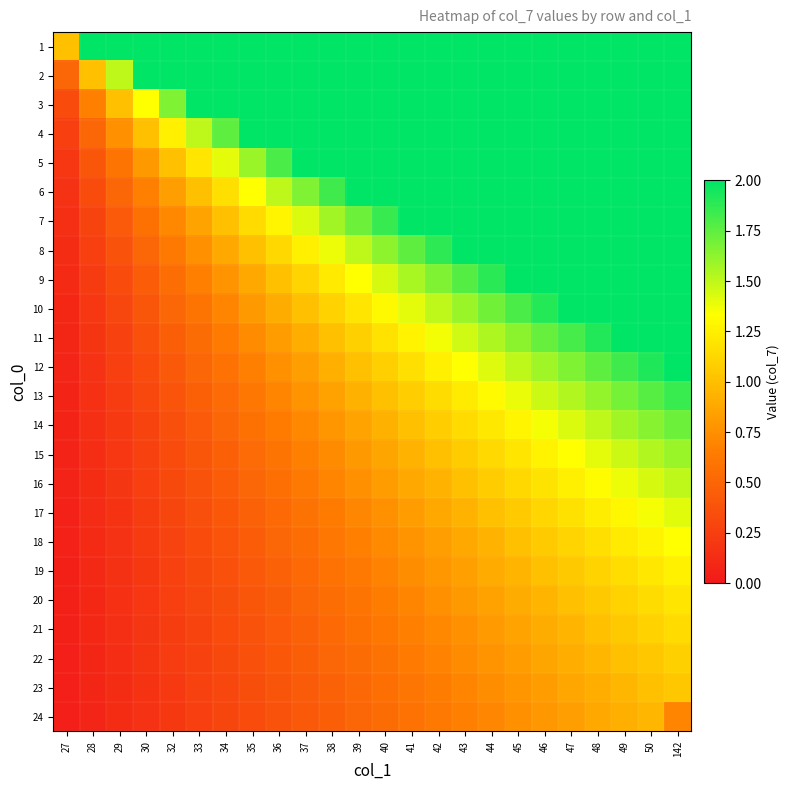

Reading left to right, transcribe all the data shown in this chart.

1: 27=1.0	28=2.0	29=3.0	30=4.0	32=5.0	33=6.0	34=7.0	35=8.0	36=9.0	37=10.0	38=11.0	39=12.0	40=13.0	41=14.0	42=15.0	43=16.0	44=17.0	45=18.0	46=19.0	47=20.0	48=21.0	49=22.0	50=23.0	142=24.0
2: 27=0.5	28=1.0	29=1.5	30=2.0	32=2.5	33=3.0	34=3.5	35=4.0	36=4.5	37=5.0	38=5.5	39=6.0	40=6.5	41=7.0	42=7.5	43=8.0	44=8.5	45=9.0	46=9.5	47=10.0	48=10.5	49=11.0	50=11.5	142=12.0
3: 27=0.3	28=0.7	29=1.0	30=1.3	32=1.7	33=2.0	34=2.3	35=2.7	36=3.0	37=3.3	38=3.7	39=4.0	40=4.3	41=4.7	42=5.0	43=5.3	44=5.7	45=6.0	46=6.3	47=6.7	48=7.0	49=7.3	50=7.7	142=8.0
4: 27=0.2	28=0.5	29=0.8	30=1.0	32=1.3	33=1.5	34=1.8	35=2.0	36=2.2	37=2.5	38=2.8	39=3.0	40=3.2	41=3.5	42=3.8	43=4.0	44=4.3	45=4.5	46=4.8	47=5.0	48=5.2	49=5.5	50=5.8	142=6.0
5: 27=0.2	28=0.4	29=0.6	30=0.8	32=1.0	33=1.2	34=1.4	35=1.6	36=1.8	37=2.0	38=2.2	39=2.4	40=2.6	41=2.8	42=3.0	43=3.2	44=3.4	45=3.6	46=3.8	47=4.0	48=4.2	49=4.4	50=4.6	142=4.8
6: 27=0.2	28=0.3	29=0.5	30=0.7	32=0.8	33=1.0	34=1.2	35=1.3	36=1.5	37=1.7	38=1.8	39=2.0	40=2.2	41=2.3	42=2.5	43=2.7	44=2.8	45=3.0	46=3.2	47=3.3	48=3.5	49=3.7	50=3.8	142=4.0
7: 27=0.1	28=0.3	29=0.4	30=0.6	32=0.7	33=0.9	34=1.0	35=1.1	36=1.3	37=1.4	38=1.6	39=1.7	40=1.9	41=2.0	42=2.1	43=2.3	44=2.4	45=2.6	46=2.7	47=2.9	48=3.0	49=3.1	50=3.3	142=3.4
8: 27=0.1	28=0.2	29=0.4	30=0.5	32=0.6	33=0.8	34=0.9	35=1.0	36=1.1	37=1.3	38=1.4	39=1.5	40=1.6	41=1.8	42=1.9	43=2.0	44=2.1	45=2.2	46=2.4	47=2.5	48=2.6	49=2.8	50=2.9	142=3.0
9: 27=0.1	28=0.2	29=0.3	30=0.4	32=0.6	33=0.7	34=0.8	35=0.9	36=1.0	37=1.1	38=1.2	39=1.3	40=1.4	41=1.6	42=1.7	43=1.8	44=1.9	45=2.0	46=2.1	47=2.2	48=2.3	49=2.4	50=2.6	142=2.7
10: 27=0.1	28=0.2	29=0.3	30=0.4	32=0.5	33=0.6	34=0.7	35=0.8	36=0.9	37=1.0	38=1.1	39=1.2	40=1.3	41=1.4	42=1.5	43=1.6	44=1.7	45=1.8	46=1.9	47=2.0	48=2.1	49=2.2	50=2.3	142=2.4
11: 27=0.1	28=0.2	29=0.3	30=0.4	32=0.5	33=0.5	34=0.6	35=0.7	36=0.8	37=0.9	38=1.0	39=1.1	40=1.2	41=1.3	42=1.4	43=1.5	44=1.5	45=1.6	46=1.7	47=1.8	48=1.9	49=2.0	50=2.1	142=2.2
12: 27=0.1	28=0.2	29=0.2	30=0.3	32=0.4	33=0.5	34=0.6	35=0.7	36=0.8	37=0.8	38=0.9	39=1.0	40=1.1	41=1.2	42=1.2	43=1.3	44=1.4	45=1.5	46=1.6	47=1.7	48=1.8	49=1.8	50=1.9	142=2.0
13: 27=0.1	28=0.2	29=0.2	30=0.3	32=0.4	33=0.5	34=0.5	35=0.6	36=0.7	37=0.8	38=0.8	39=0.9	40=1.0	41=1.1	42=1.2	43=1.2	44=1.3	45=1.4	46=1.5	47=1.5	48=1.6	49=1.7	50=1.8	142=1.8
14: 27=0.1	28=0.1	29=0.2	30=0.3	32=0.4	33=0.4	34=0.5	35=0.6	36=0.6	37=0.7	38=0.8	39=0.9	40=0.9	41=1.0	42=1.1	43=1.1	44=1.2	45=1.3	46=1.4	47=1.4	48=1.5	49=1.6	50=1.6	142=1.7
15: 27=0.1	28=0.1	29=0.2	30=0.3	32=0.3	33=0.4	34=0.5	35=0.5	36=0.6	37=0.7	38=0.7	39=0.8	40=0.9	41=0.9	42=1.0	43=1.1	44=1.1	45=1.2	46=1.3	47=1.3	48=1.4	49=1.5	50=1.5	142=1.6
16: 27=0.1	28=0.1	29=0.2	30=0.2	32=0.3	33=0.4	34=0.4	35=0.5	36=0.6	37=0.6	38=0.7	39=0.8	40=0.8	41=0.9	42=0.9	43=1.0	44=1.1	45=1.1	46=1.2	47=1.3	48=1.3	49=1.4	50=1.4	142=1.5
17: 27=0.1	28=0.1	29=0.2	30=0.2	32=0.3	33=0.4	34=0.4	35=0.5	36=0.5	37=0.6	38=0.6	39=0.7	40=0.8	41=0.8	42=0.9	43=0.9	44=1.0	45=1.1	46=1.1	47=1.2	48=1.2	49=1.3	50=1.4	142=1.4
18: 27=0.1	28=0.1	29=0.2	30=0.2	32=0.3	33=0.3	34=0.4	35=0.4	36=0.5	37=0.6	38=0.6	39=0.7	40=0.7	41=0.8	42=0.8	43=0.9	44=0.9	45=1.0	46=1.1	47=1.1	48=1.2	49=1.2	50=1.3	142=1.3
19: 27=0.1	28=0.1	29=0.2	30=0.2	32=0.3	33=0.3	34=0.4	35=0.4	36=0.5	37=0.5	38=0.6	39=0.6	40=0.7	41=0.7	42=0.8	43=0.8	44=0.9	45=0.9	46=1.0	47=1.1	48=1.1	49=1.2	50=1.2	142=1.3
20: 27=0.0	28=0.1	29=0.1	30=0.2	32=0.2	33=0.3	34=0.4	35=0.4	36=0.4	37=0.5	38=0.5	39=0.6	40=0.6	41=0.7	42=0.8	43=0.8	44=0.8	45=0.9	46=0.9	47=1.0	48=1.1	49=1.1	50=1.1	142=1.2
21: 27=0.0	28=0.1	29=0.1	30=0.2	32=0.2	33=0.3	34=0.3	35=0.4	36=0.4	37=0.5	38=0.5	39=0.6	40=0.6	41=0.7	42=0.7	43=0.8	44=0.8	45=0.9	46=0.9	47=1.0	48=1.0	49=1.0	50=1.1	142=1.1
22: 27=0.0	28=0.1	29=0.1	30=0.2	32=0.2	33=0.3	34=0.3	35=0.4	36=0.4	37=0.5	38=0.5	39=0.5	40=0.6	41=0.6	42=0.7	43=0.7	44=0.8	45=0.8	46=0.9	47=0.9	48=1.0	49=1.0	50=1.0	142=1.1
23: 27=0.0	28=0.1	29=0.1	30=0.2	32=0.2	33=0.3	34=0.3	35=0.3	36=0.4	37=0.4	38=0.5	39=0.5	40=0.6	41=0.6	42=0.7	43=0.7	44=0.7	45=0.8	46=0.8	47=0.9	48=0.9	49=1.0	50=1.0	142=1.0
24: 27=0.0	28=0.1	29=0.1	30=0.2	32=0.2	33=0.2	34=0.3	35=0.3	36=0.4	37=0.4	38=0.5	39=0.5	40=0.5	41=0.6	42=0.6	43=0.7	44=0.7	45=0.8	46=0.8	47=0.8	48=0.9	49=0.9	50=1.0	142=0.7